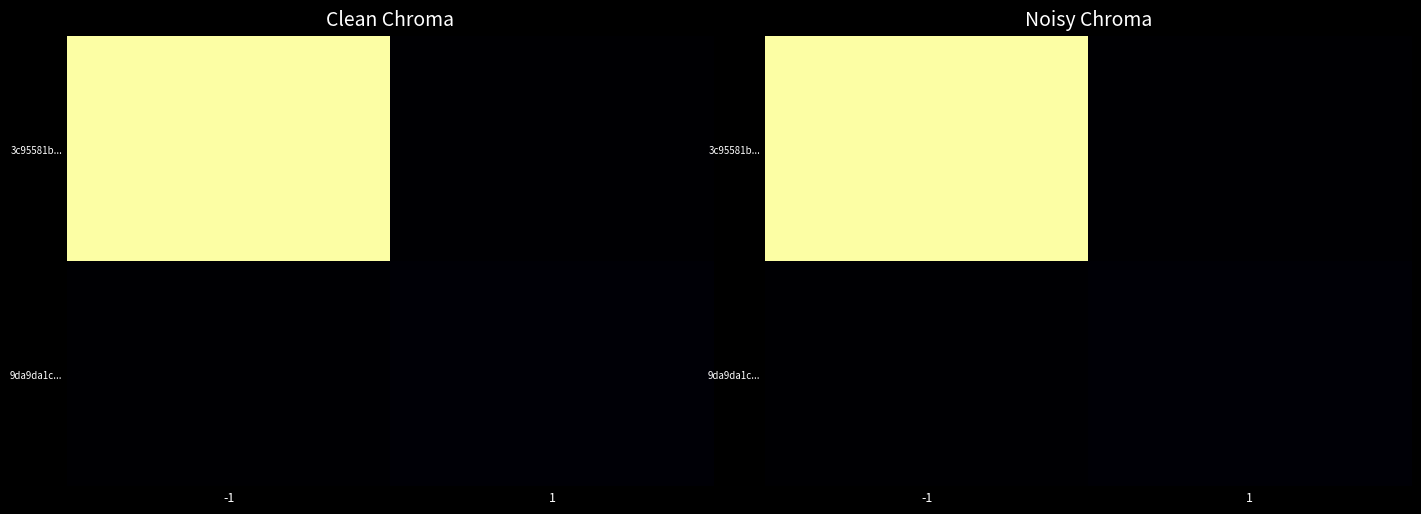

What is the greatest value displayed?

572